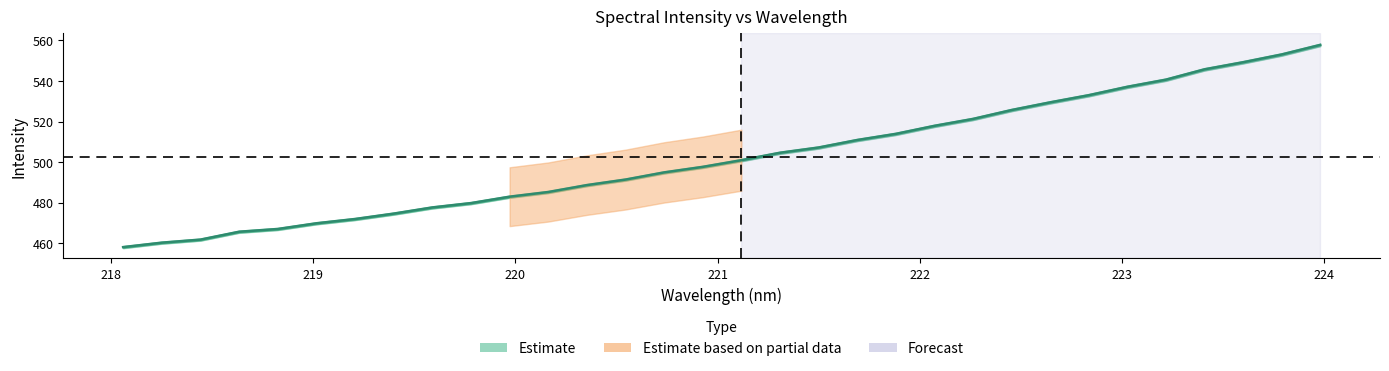

Where does the data first go above 500?

221.1174